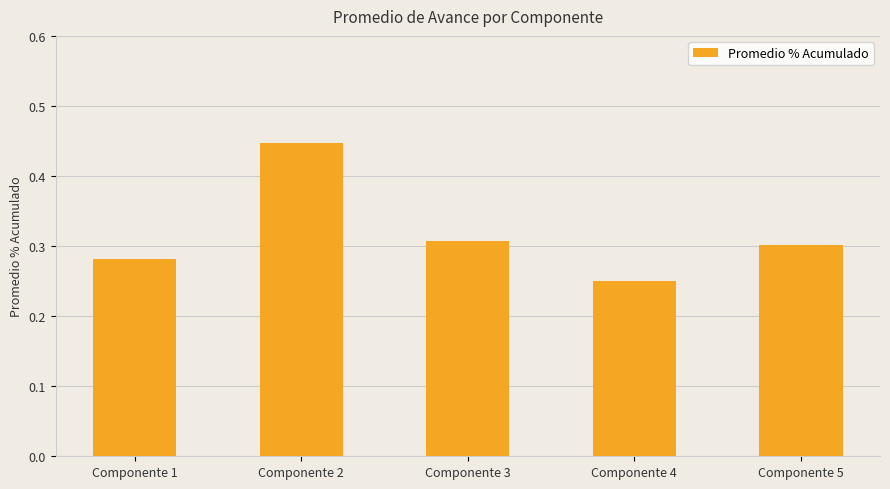

Which label corresponds to the largest value in the chart?

Componente 2